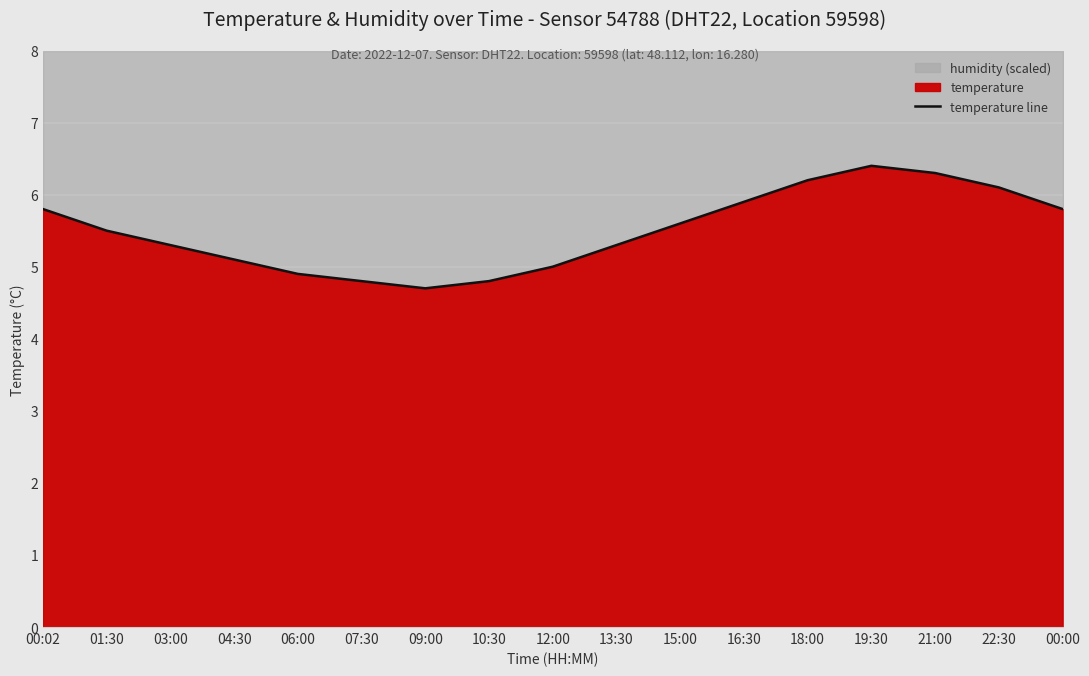

Is it true that temperature line equals 5.3 at 03:00?

True